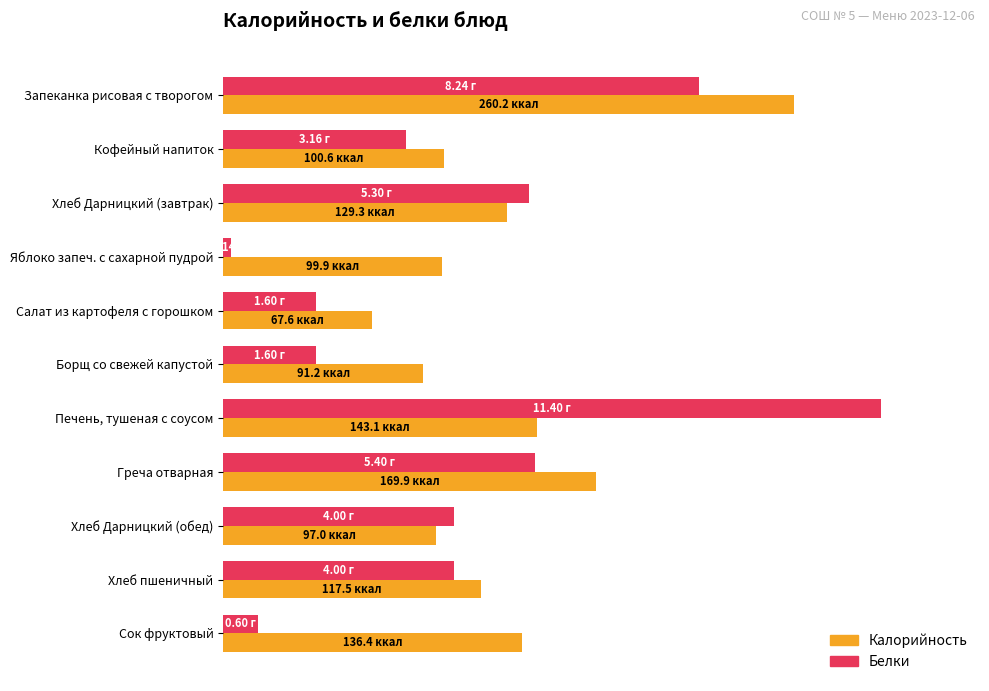

What is the average value of the Белки series?

0.4